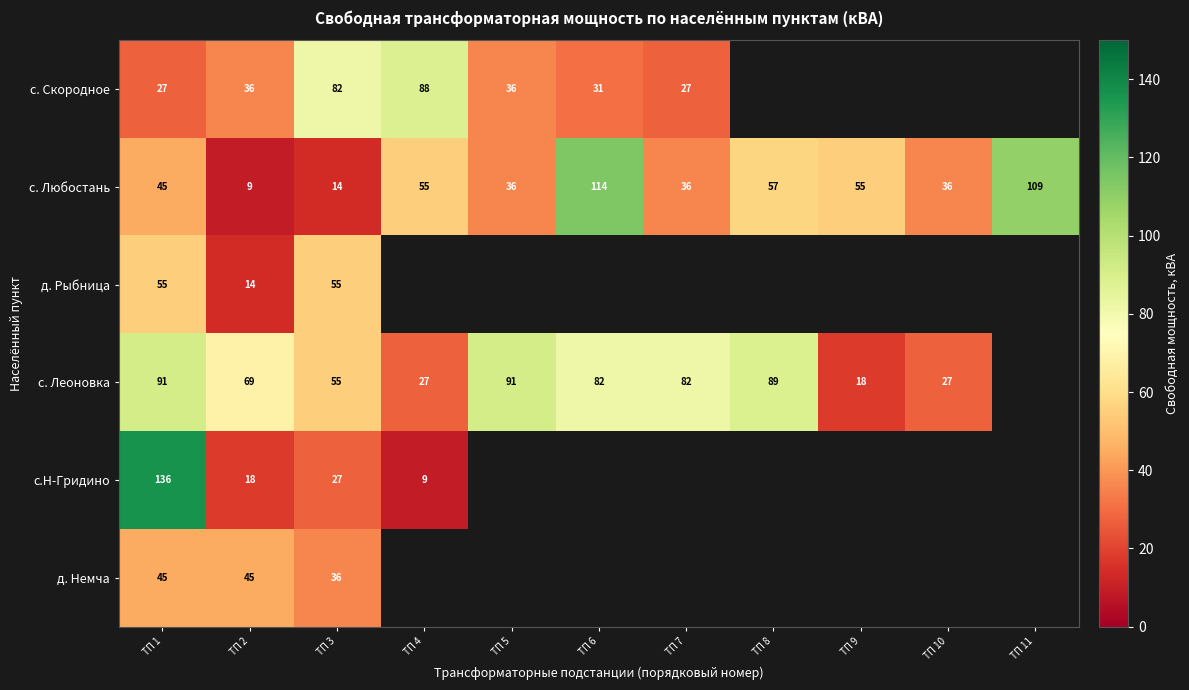

What is the difference between the maximum and minimum values in the с. Любостань series?

105